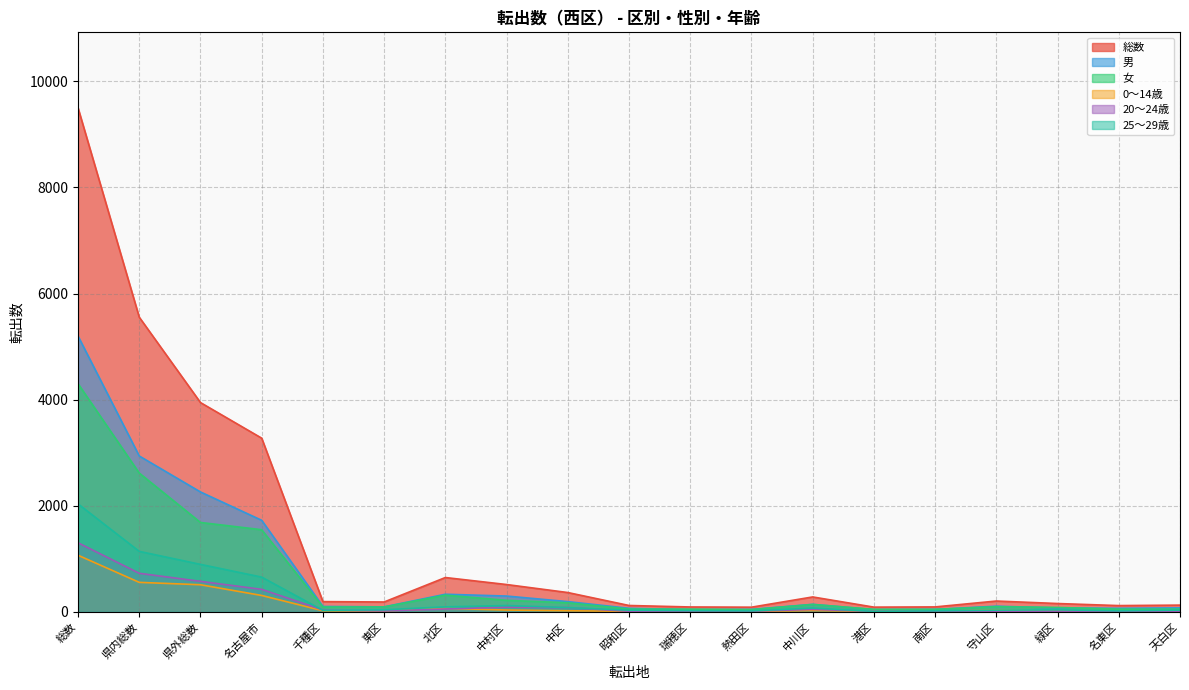

What is the average value of the 25～29歳 series?

283